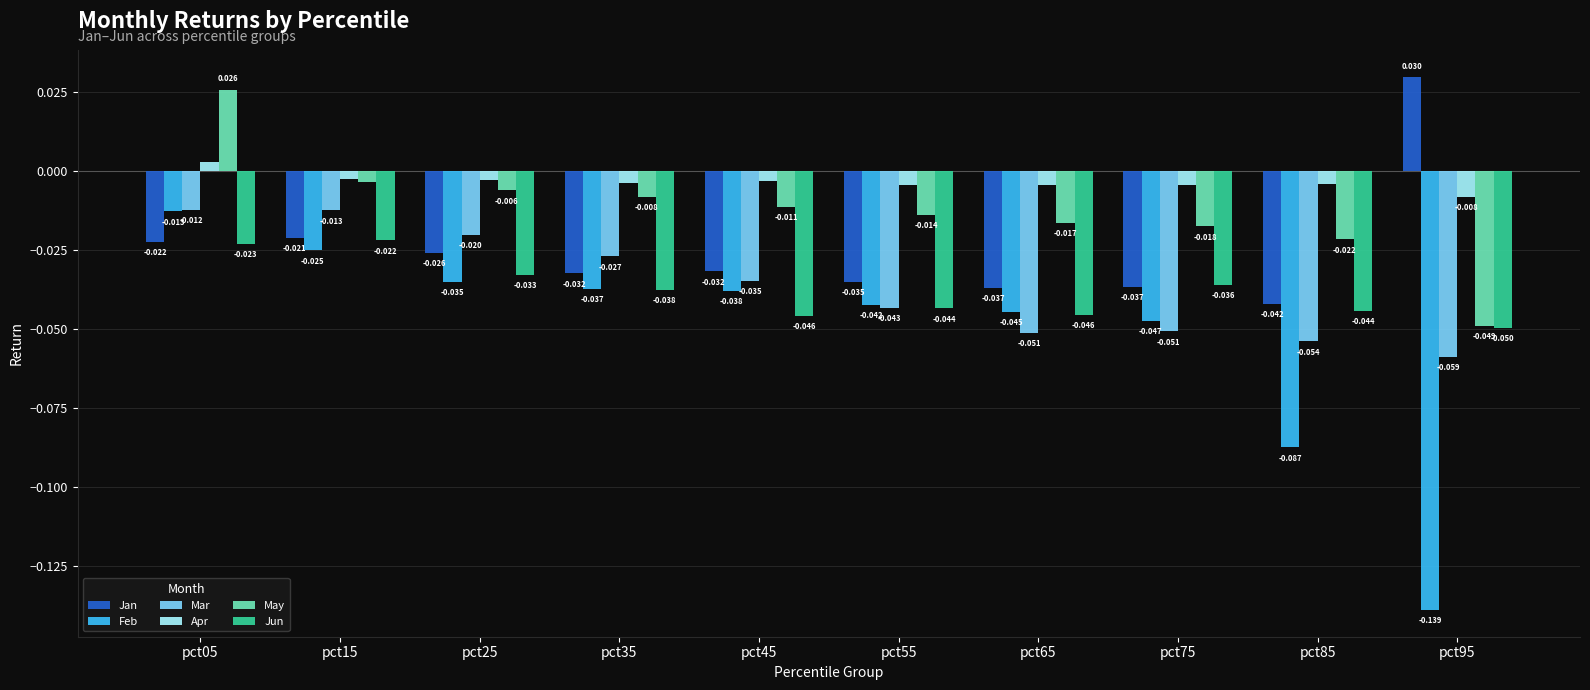

What is the total value across all series at pct75?

-0.2